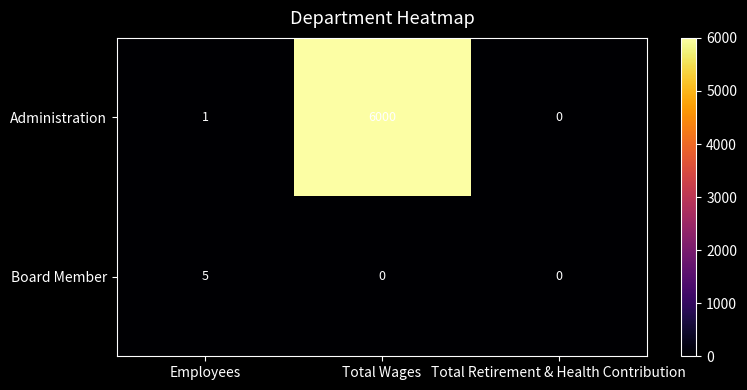

Reading right to left, extract all data points from this chart.

Administration: Total Retirement & Health Contribution=0	Total Wages=6000	Employees=1
Board Member: Total Retirement & Health Contribution=0	Total Wages=0	Employees=5